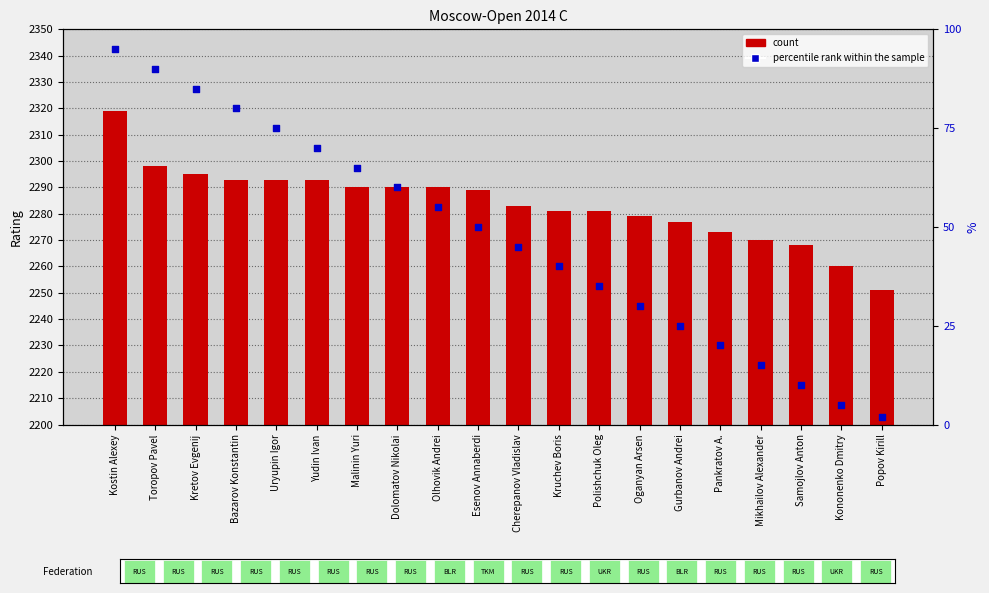

Which series reaches the maximum Y coordinate?

count